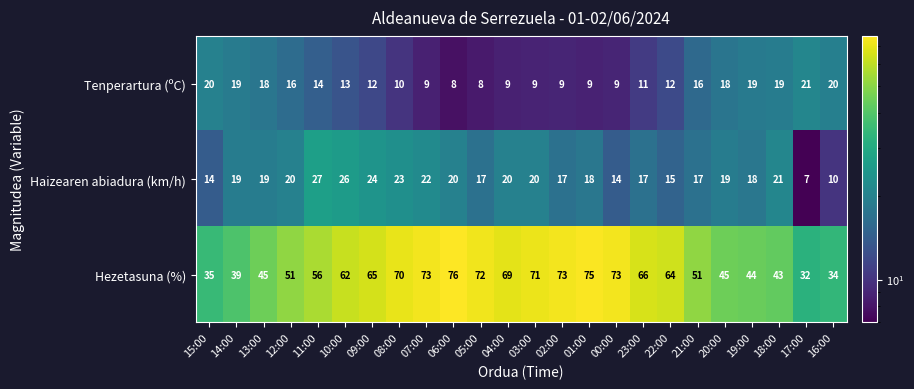

What is the sum of all Tenperartura (ºC) values?

328